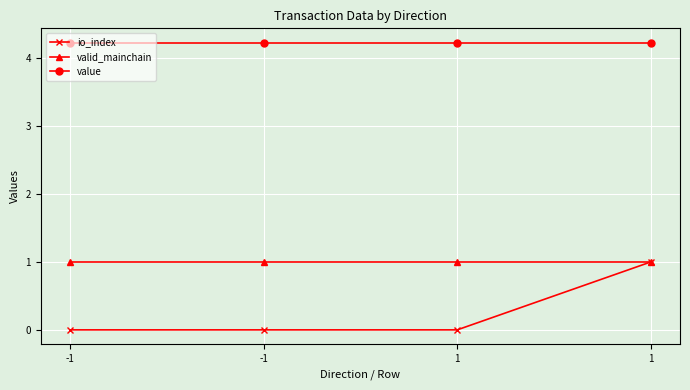

At 1, list the series in order from smallest to largest.

io_index, valid_mainchain, value